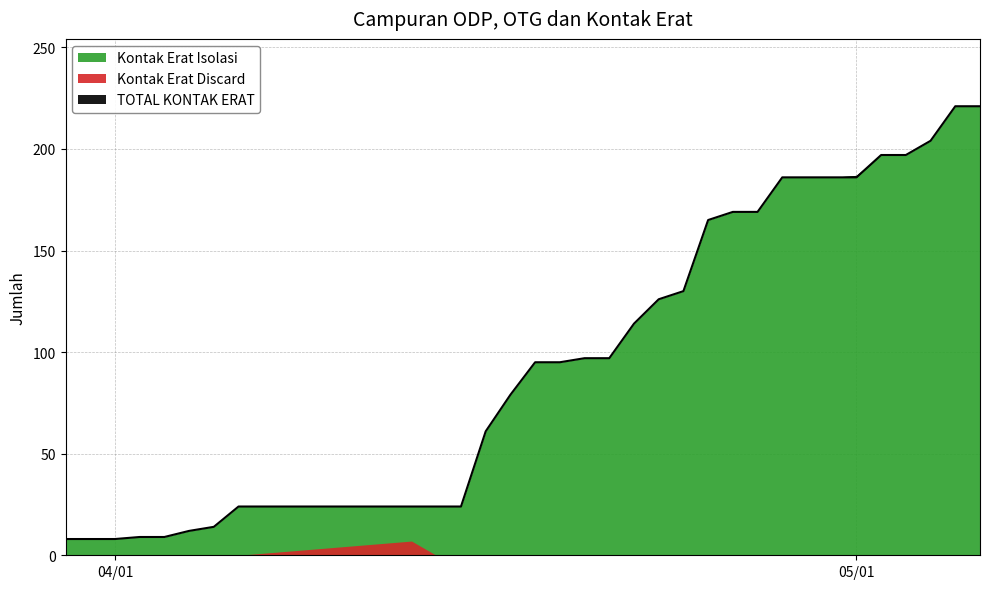

True or false: TOTAL KONTAK ERAT has more than 2 points higher than both neighbors.

False